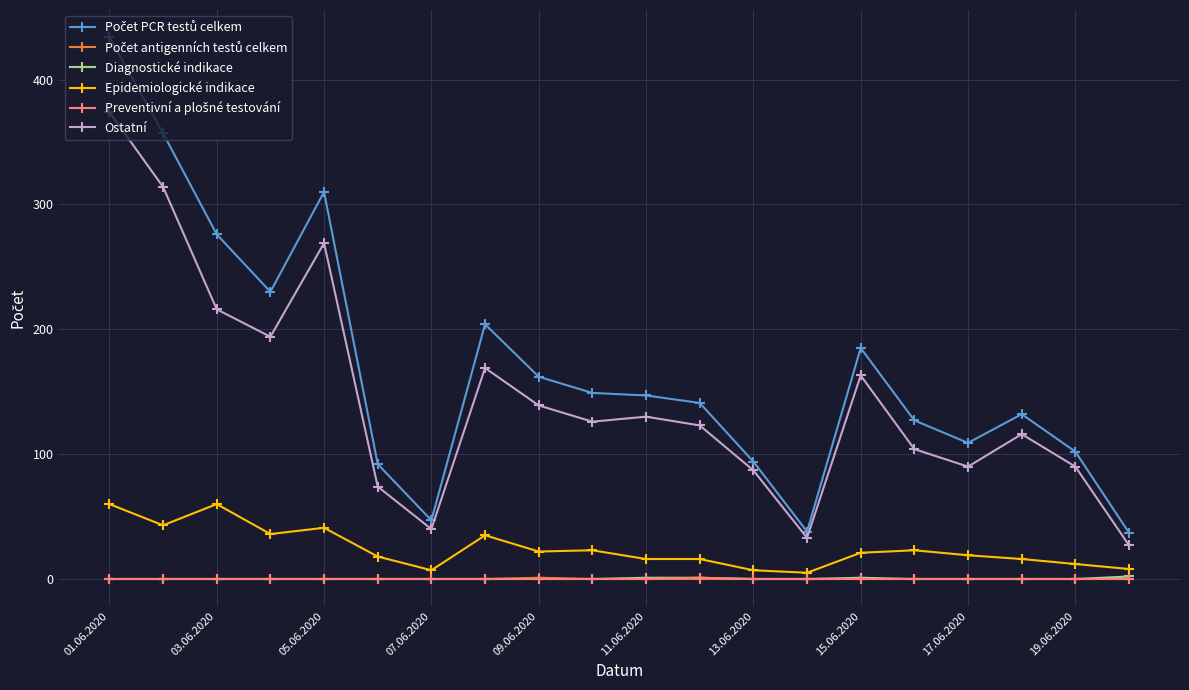

What is the highest value of the Epidemiologické indikace series?

60